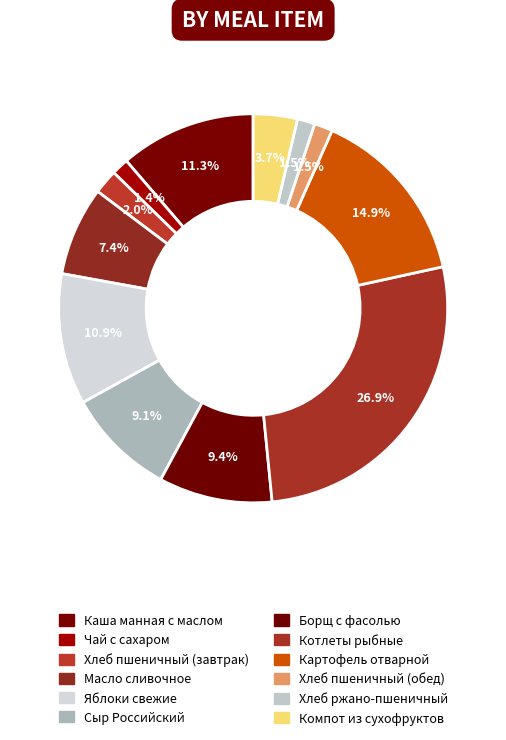

To the nearest percent, what percentage of the pie is Сыр Российский?

9%